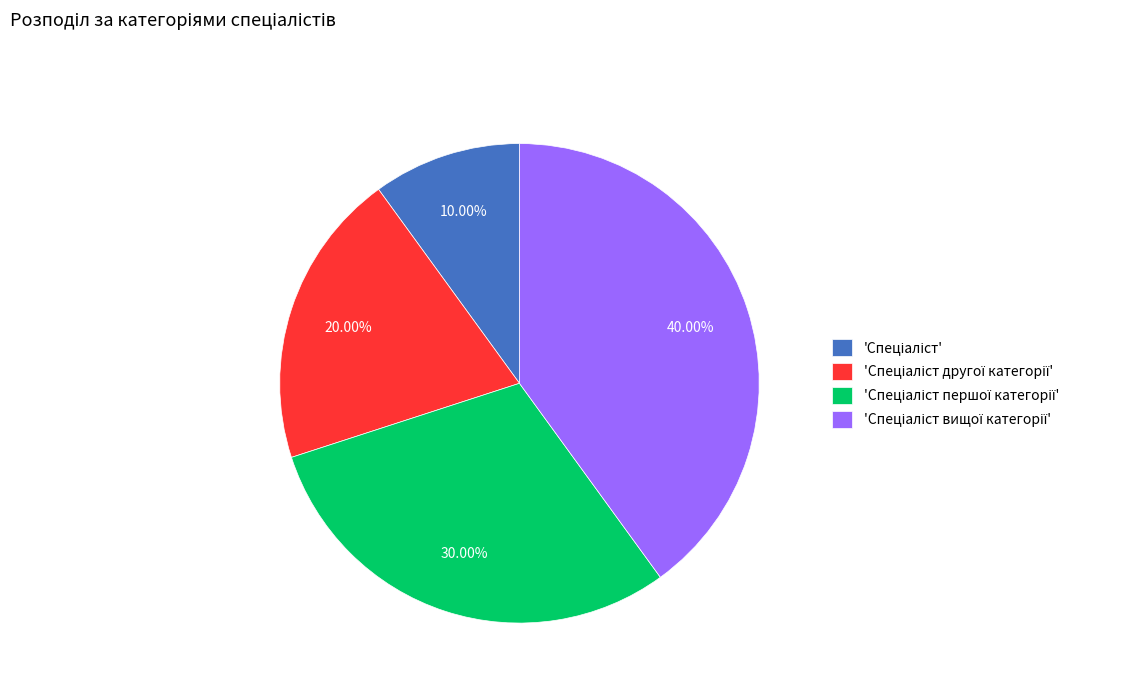

To the nearest percent, what is the difference between the Спеціаліст другої категорії and Спеціаліст вищої категорії slice percentages?

20%